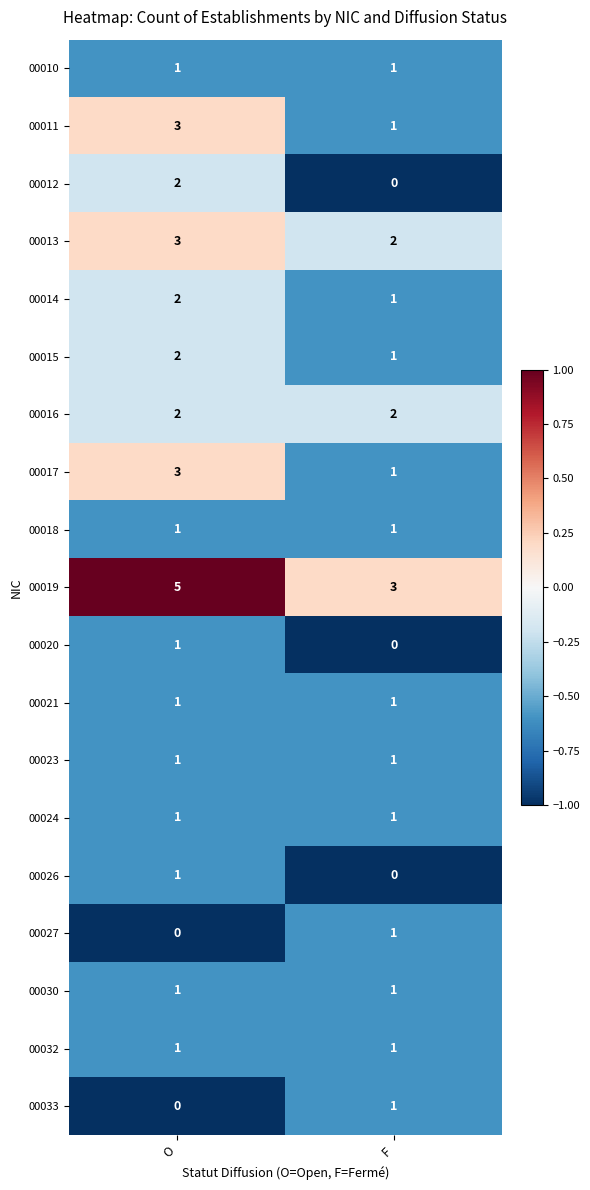

Count the number of categories in the chart.

2